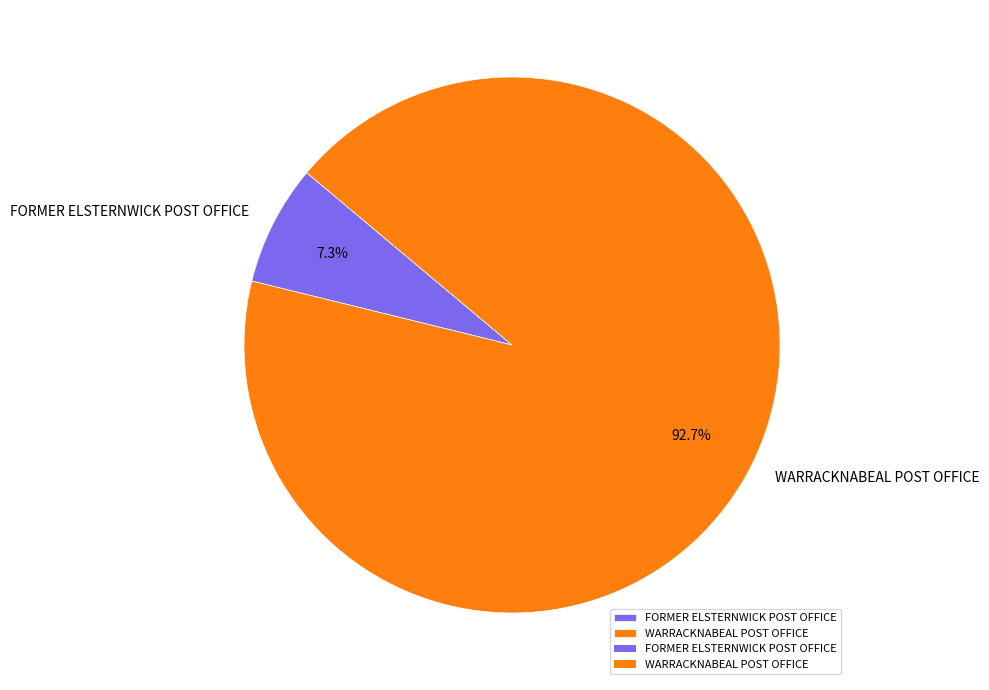

What percentage is the WARRACKNABEAL POST OFFICE slice, to the nearest percent?

93%